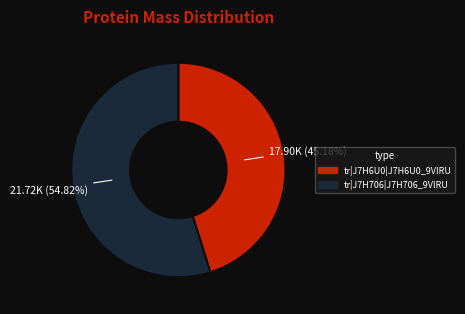

Rank the categories by value from highest to lowest.

tr|J7H706|J7H706_9VIRU, tr|J7H6U0|J7H6U0_9VIRU